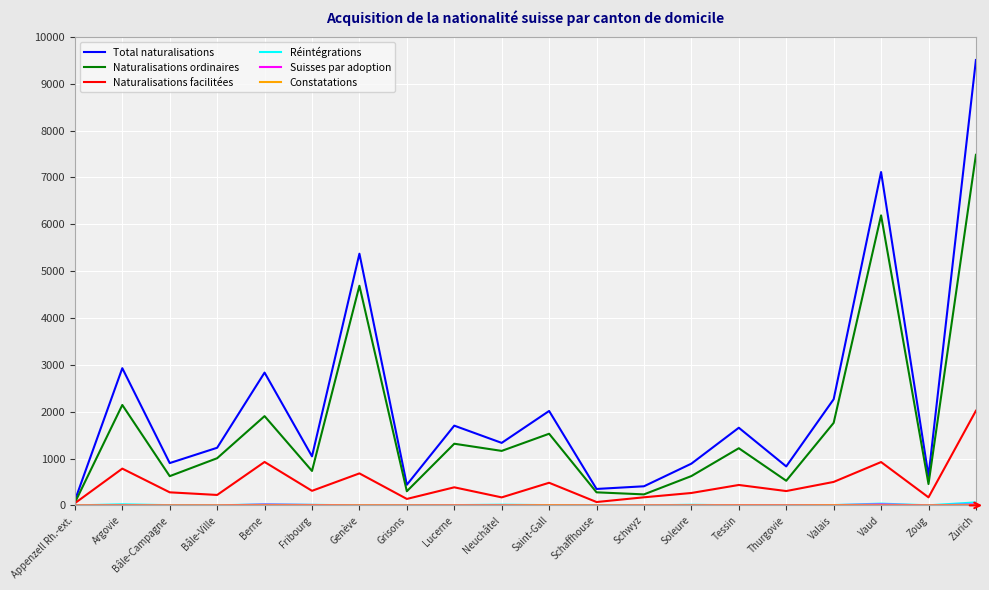

What is the difference between the Total naturalisations values at Grisons and Argovie?

2488